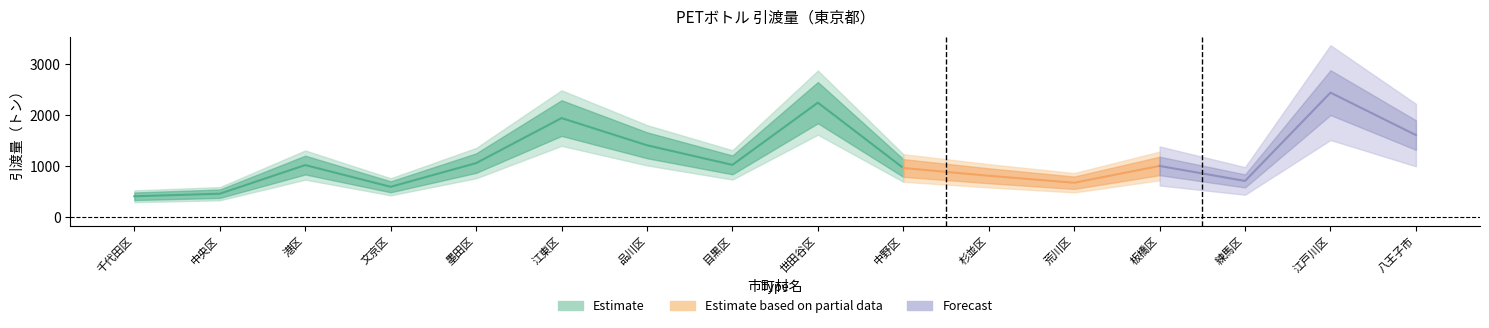

At which label does the data first exceed 1023?

港区